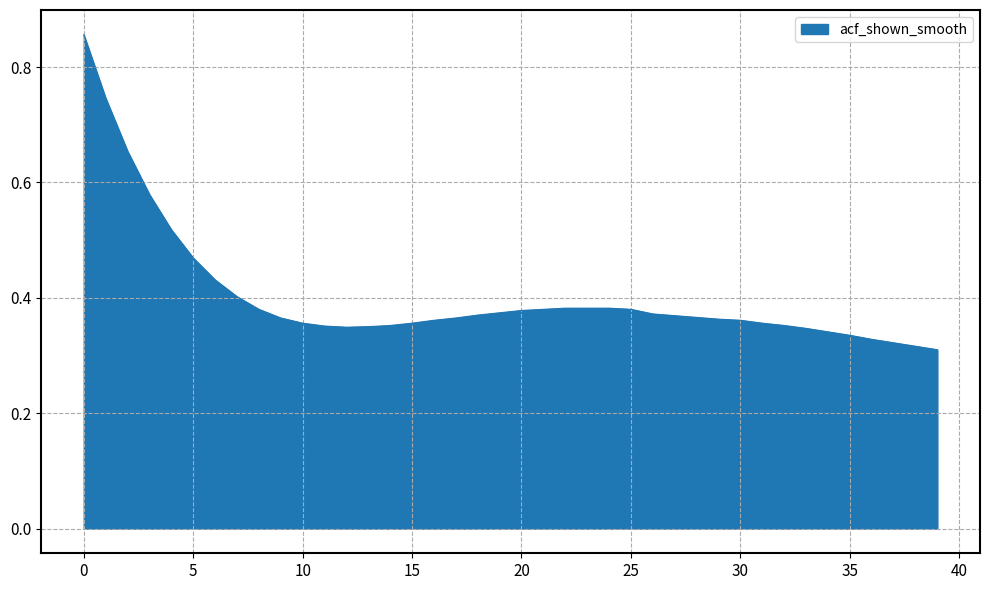

Reading left to right, list all the values displayed in this chart.

0=0.9	1=0.7	2=0.7	3=0.6	4=0.5	5=0.5	6=0.4	7=0.4	8=0.4	9=0.4	10=0.4	11=0.4	12=0.3	13=0.3	14=0.4	15=0.4	16=0.4	17=0.4	18=0.4	19=0.4	20=0.4	21=0.4	22=0.4	23=0.4	24=0.4	25=0.4	26=0.4	27=0.4	28=0.4	29=0.4	30=0.4	31=0.4	32=0.4	33=0.3	34=0.3	35=0.3	36=0.3	37=0.3	38=0.3	39=0.3